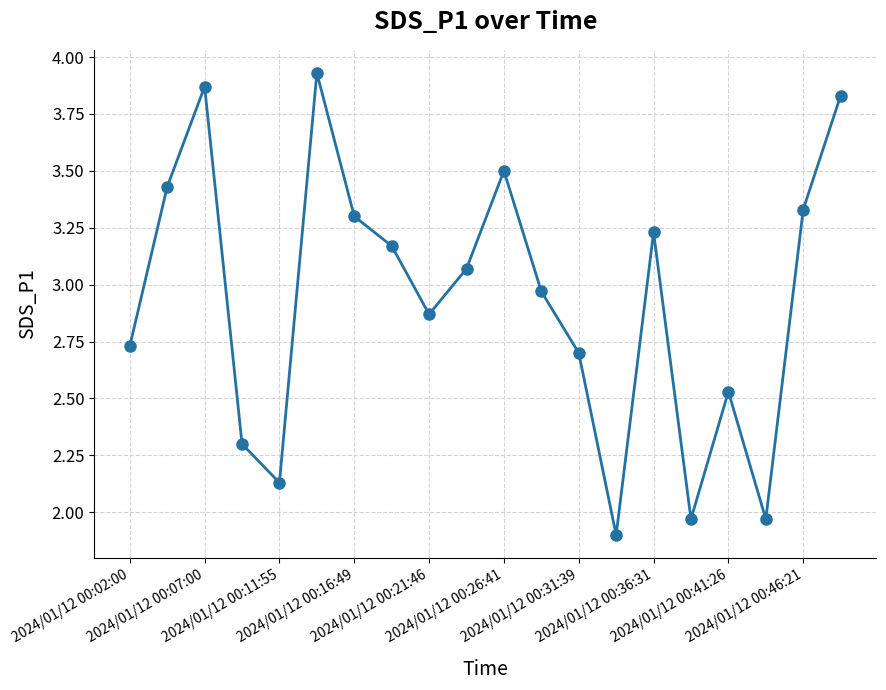

What is the smallest value displayed?

1.9